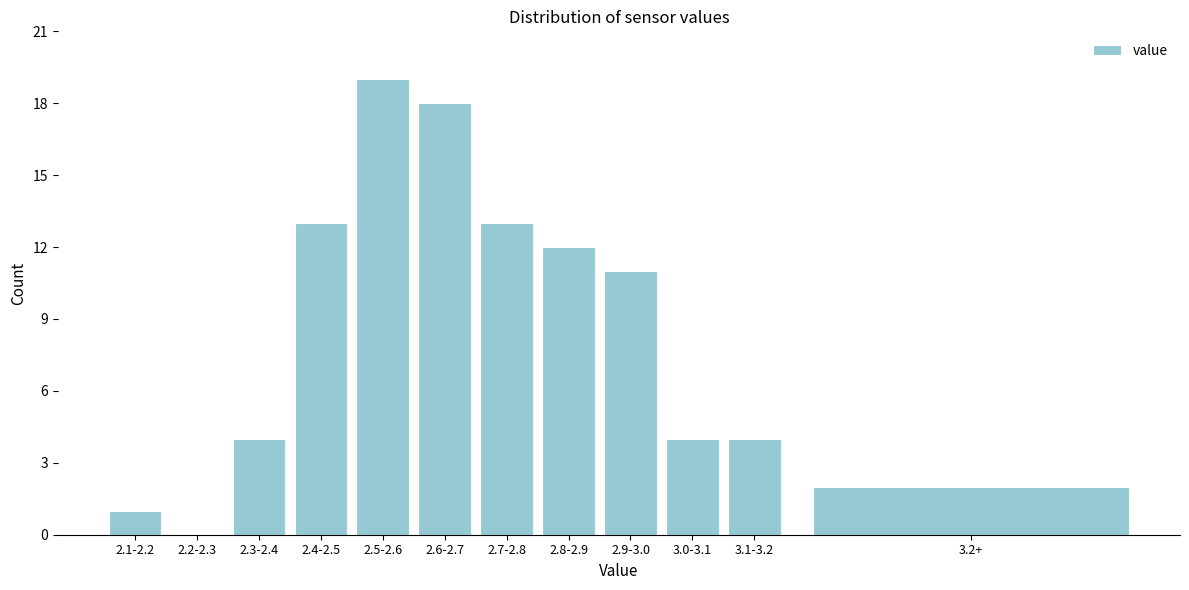

Reading left to right, extract all data points from this chart.

2.1-2.2=1	2.2-2.3=0	2.3-2.4=4	2.4-2.5=13	2.5-2.6=19	2.6-2.7=18	2.7-2.8=13	2.8-2.9=12	2.9-3.0=11	3.0-3.1=4	3.1-3.2=4	3.2+=2